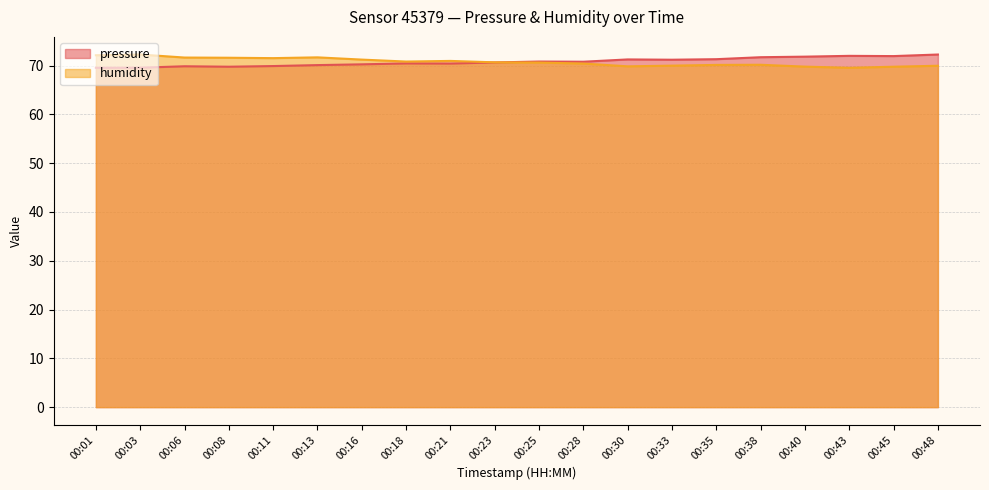

Reading right to left, list all the values displayed in this chart.

pressure: 72.2	71.9	72.0	71.8	71.7	71.3	71.2	71.2	70.8	70.8	70.6	70.4	70.4	70.2	70.1	69.9	69.8	69.8	69.5	69.5
humidity: 70.0	69.8	69.5	69.8	70.2	70.1	70.0	69.8	70.4	70.6	70.7	70.9	70.8	71.2	71.7	71.5	71.6	71.6	72.2	72.1